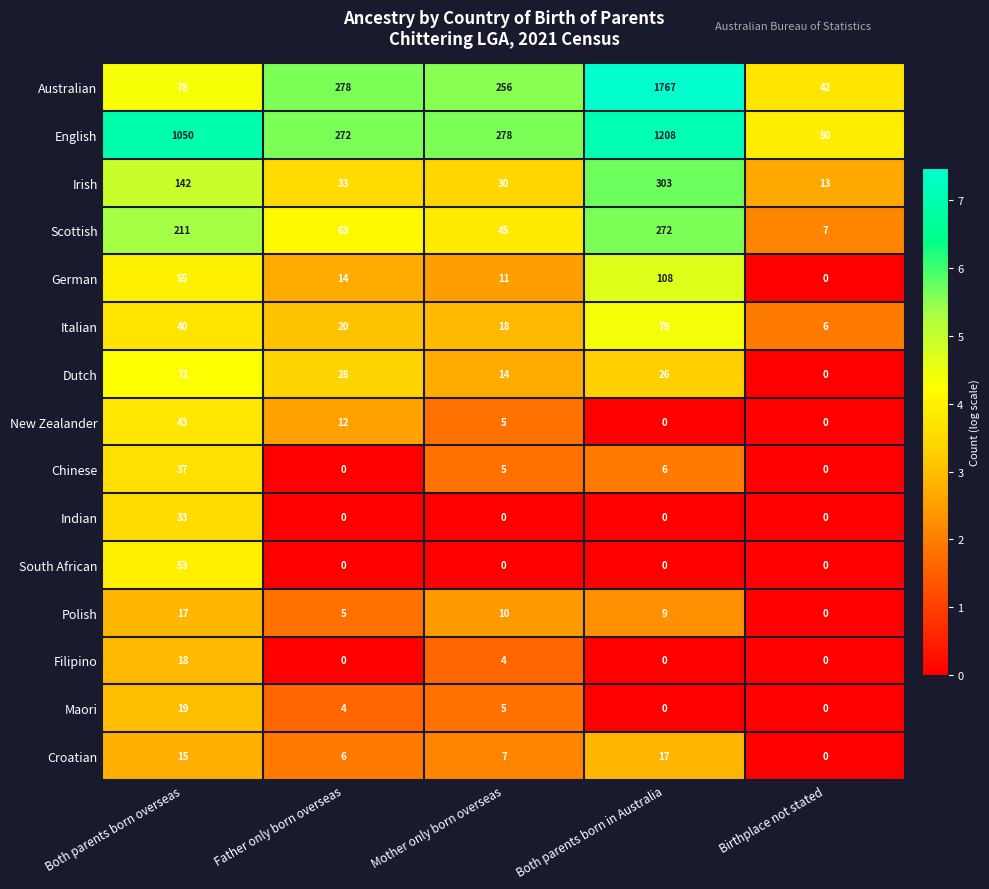

What is the average value of the Polish series?

8